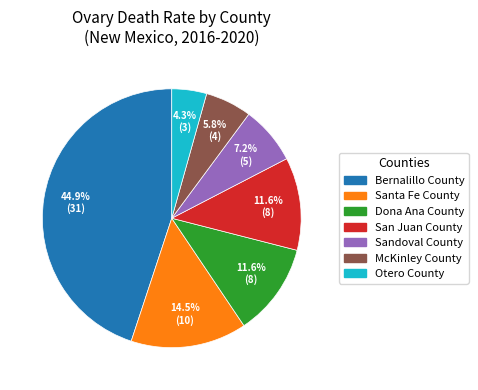

How many slices are in this pie chart?

7